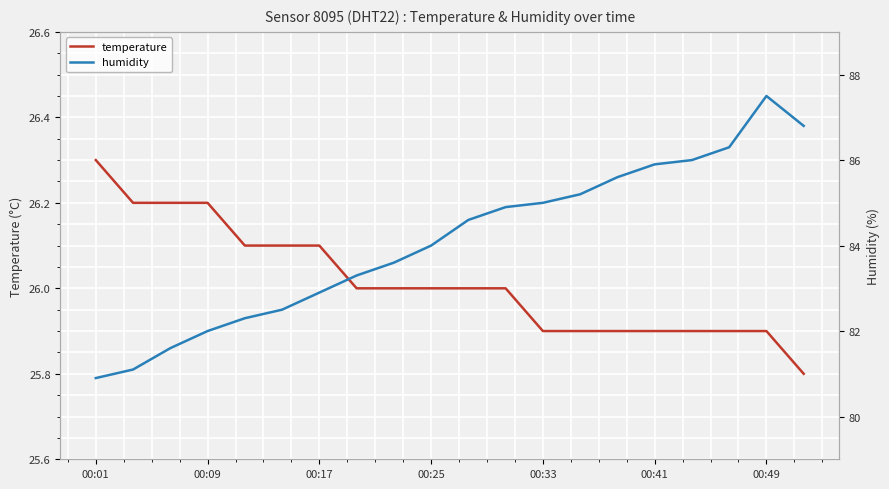

True or false: temperature has a value of 25.9 at 00:41.

True